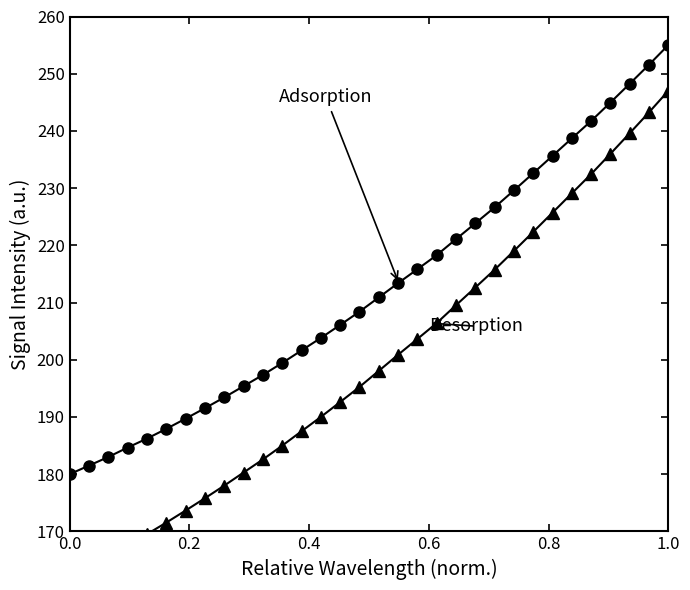

What is the spread (max minus min) of values at 1.0?

8.0